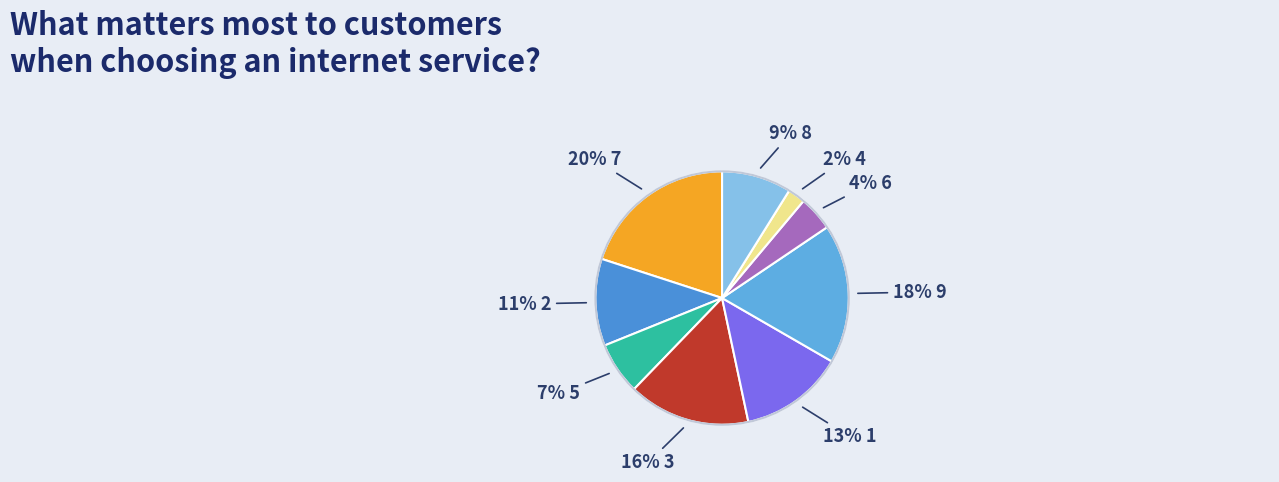

How many segments does this pie chart have?

9